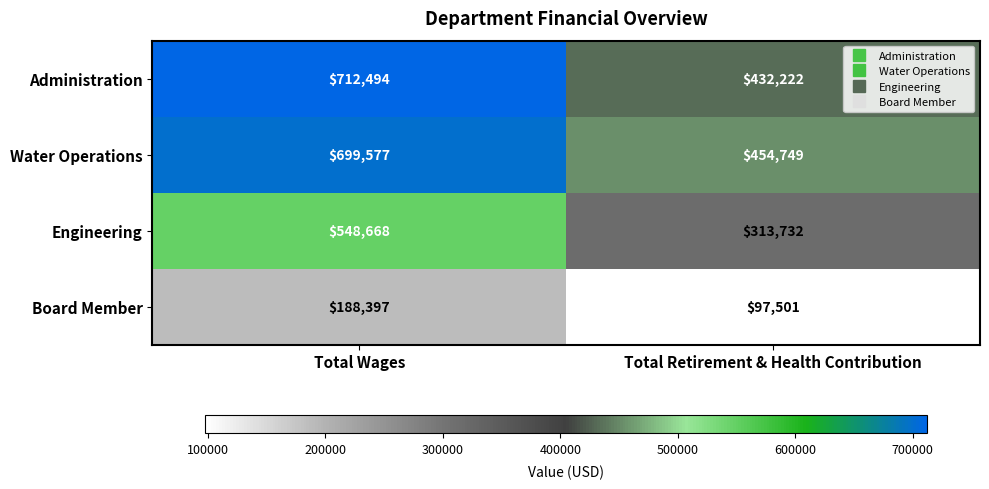

Reading left to right, transcribe all the data shown in this chart.

Administration: 712494	432222
Water Operations: 699577	454749
Engineering: 548668	313732
Board Member: 188397	97501